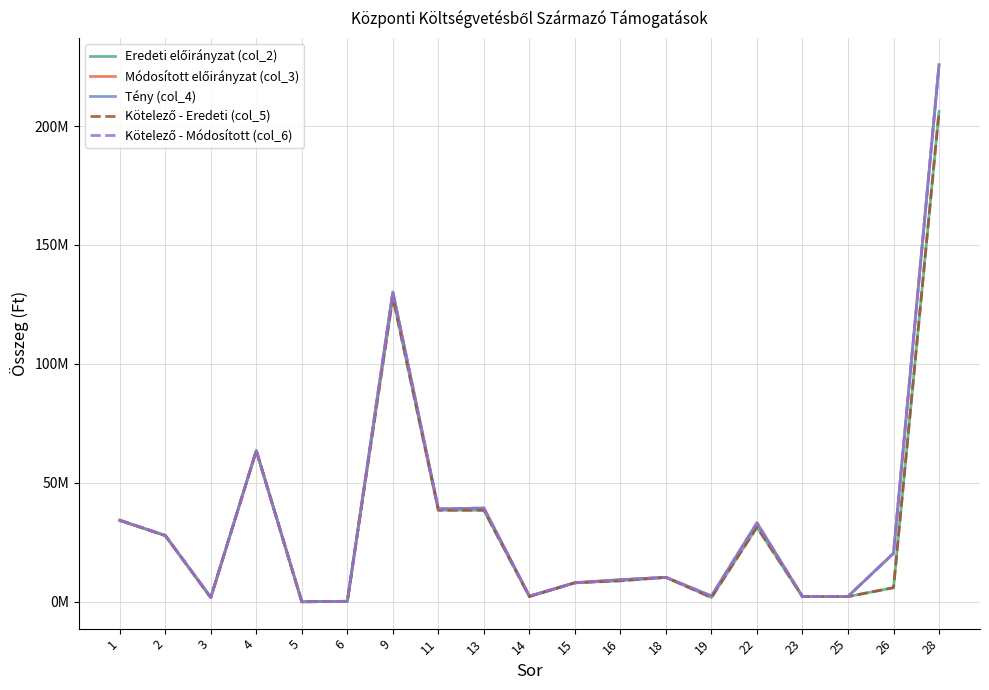

Does the chart have visible grid lines?

Yes